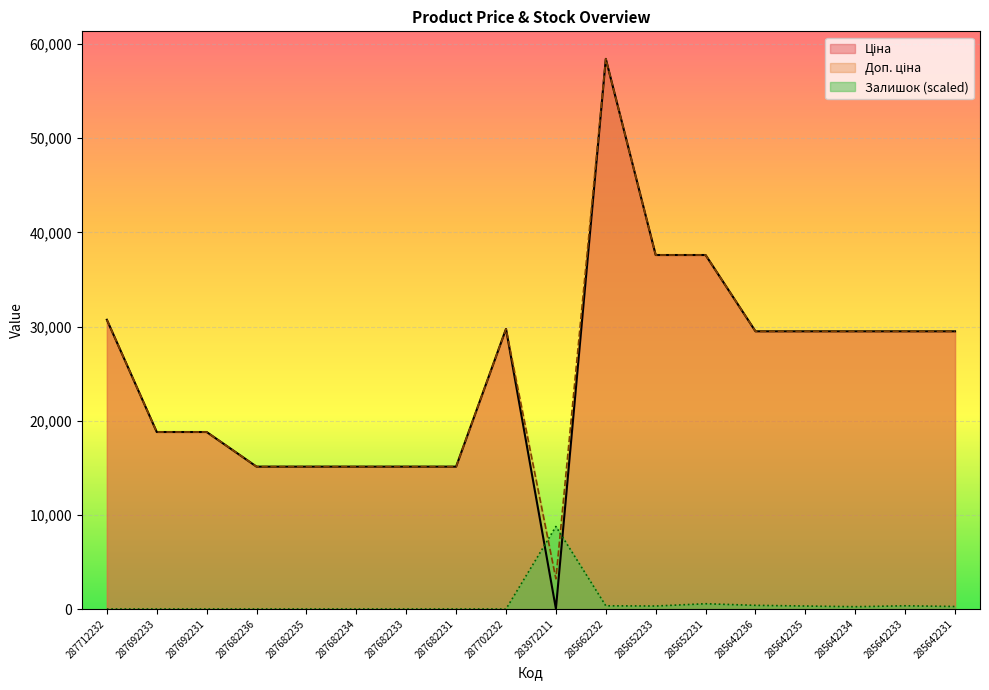

What is the difference between the maximum and minimum values in the Ціна series?

58394.5